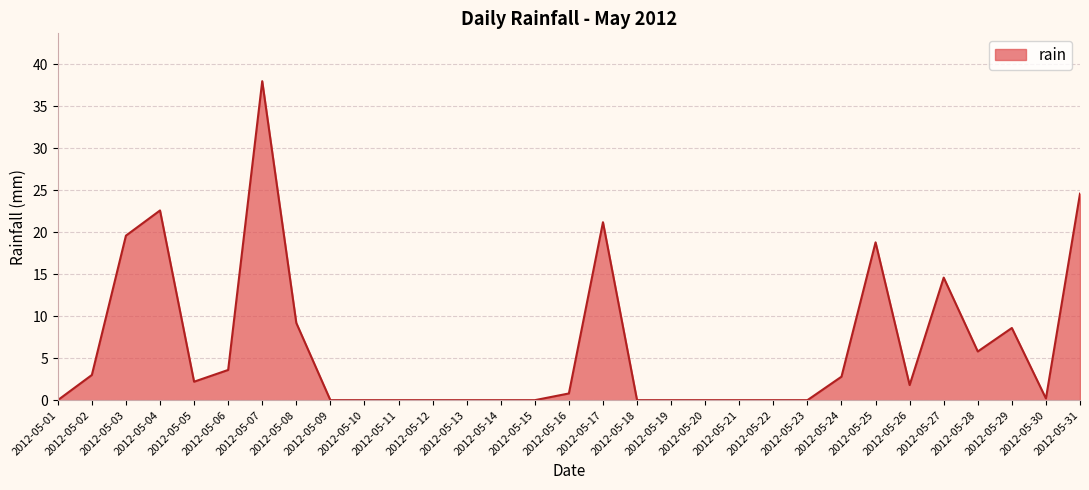

True or false: the data shows 18.3 at 2012-05-12.

False